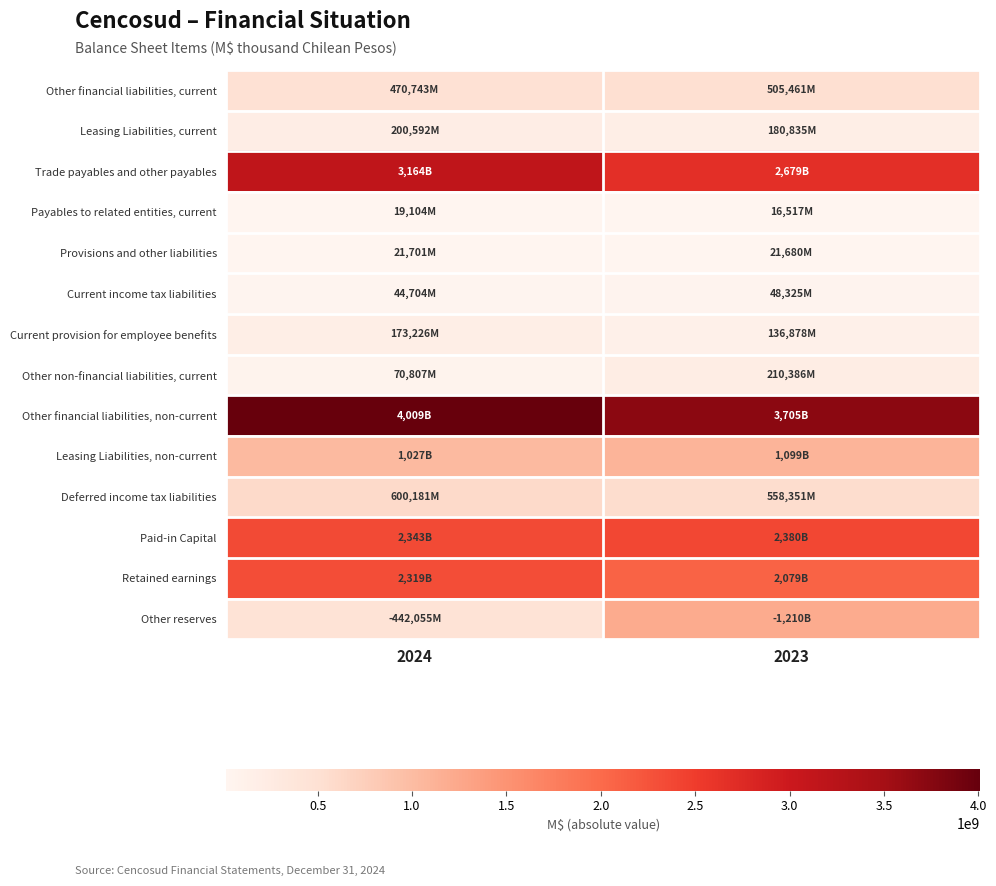

Reading left to right, extract all data points from this chart.

Other financial liabilities, current: 2024=470742854	2023=505461062
Leasing Liabilities, current: 2024=200592123	2023=180834620
Trade payables and other payables: 2024=3163703402	2023=2678847838
Payables to related entities, current: 2024=19103874	2023=16516672
Provisions and other liabilities: 2024=21700697	2023=21679501
Current income tax liabilities: 2024=44703871	2023=48325022
Current provision for employee benefits: 2024=173226162	2023=136878132
Other non-financial liabilities, current: 2024=70806730	2023=210385559
Other financial liabilities, non-current: 2024=4009255369	2023=3704831700
Leasing Liabilities, non-current: 2024=1026883857	2023=1098575638
Deferred income tax liabilities: 2024=600181064	2023=558350832
Paid-in Capital: 2024=2343320024	2023=2380288909
Retained earnings: 2024=2318983574	2023=2078932098
Other reserves: 2024=442055042	2023=1210362459